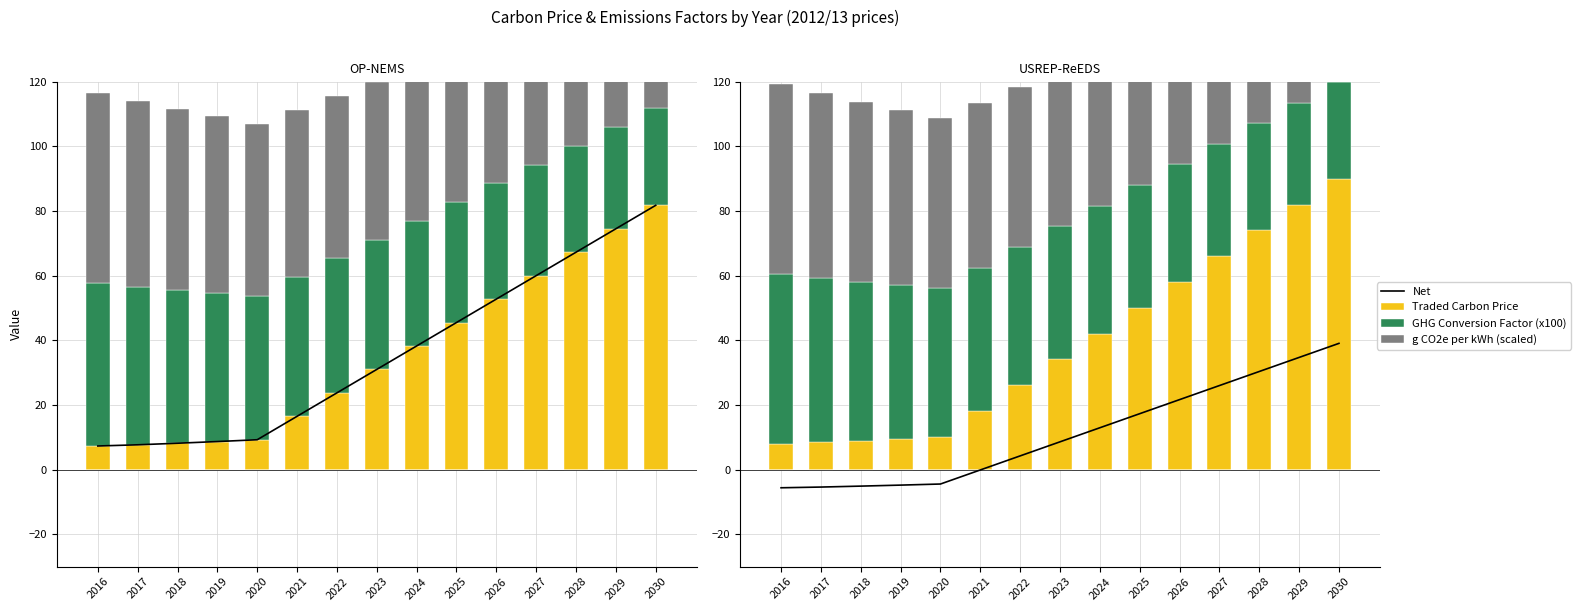

What is the difference between the maximum and minimum values in the Traded Carbon Price series?

81.9